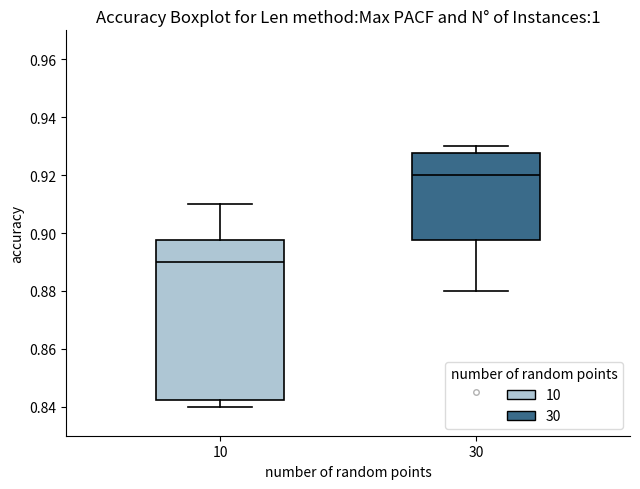

Which box's median line is the lowest?

10